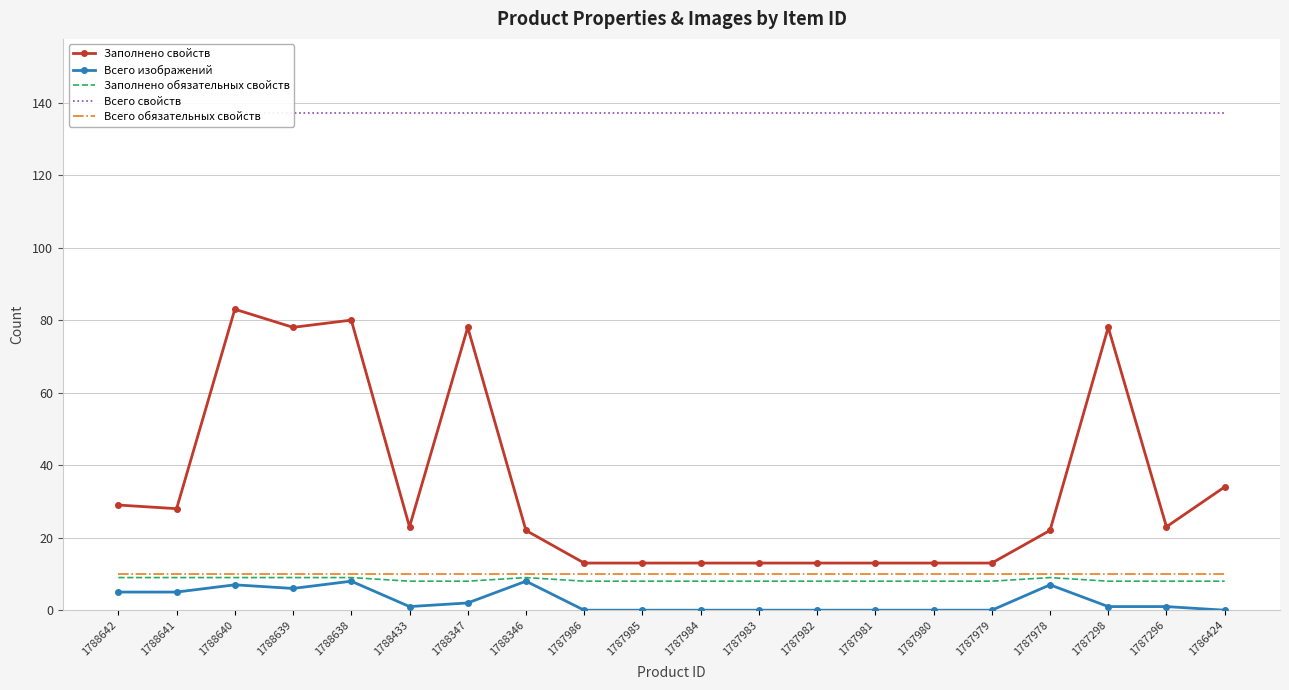

At which category is the sum across all series the highest?

1788640